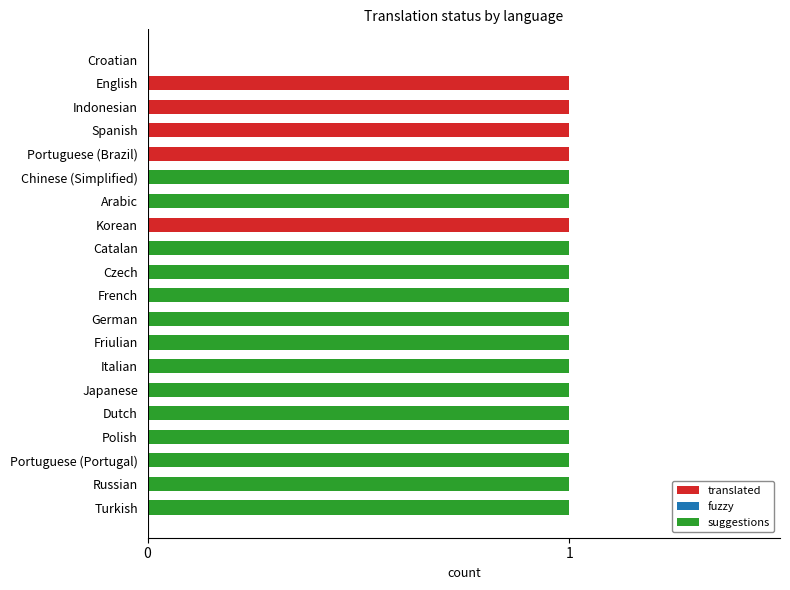

True or false: translated has a value of -1 at Arabic.

False